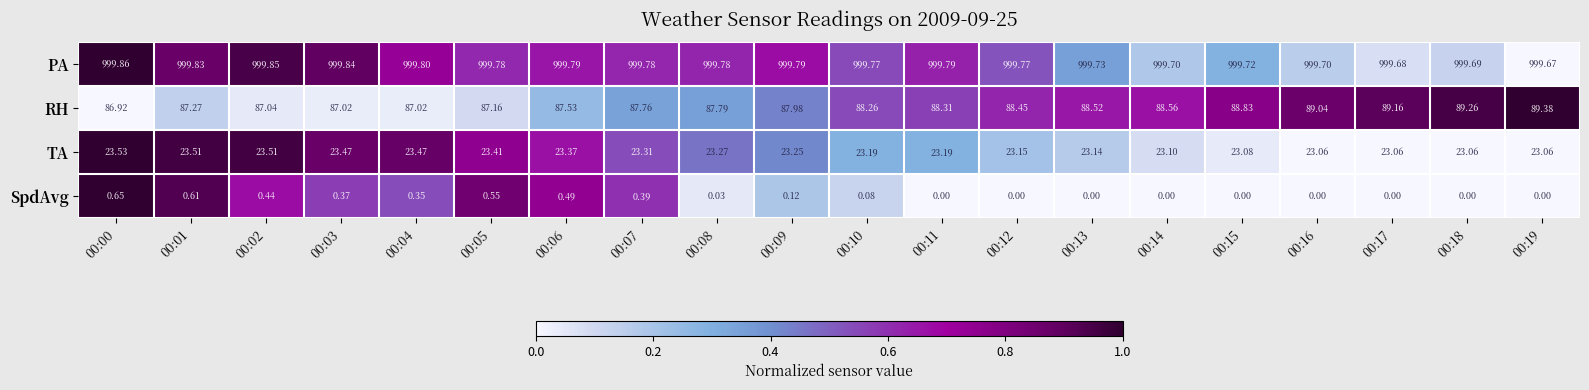

Which series changed the most between 00:07 and 00:17?

RH